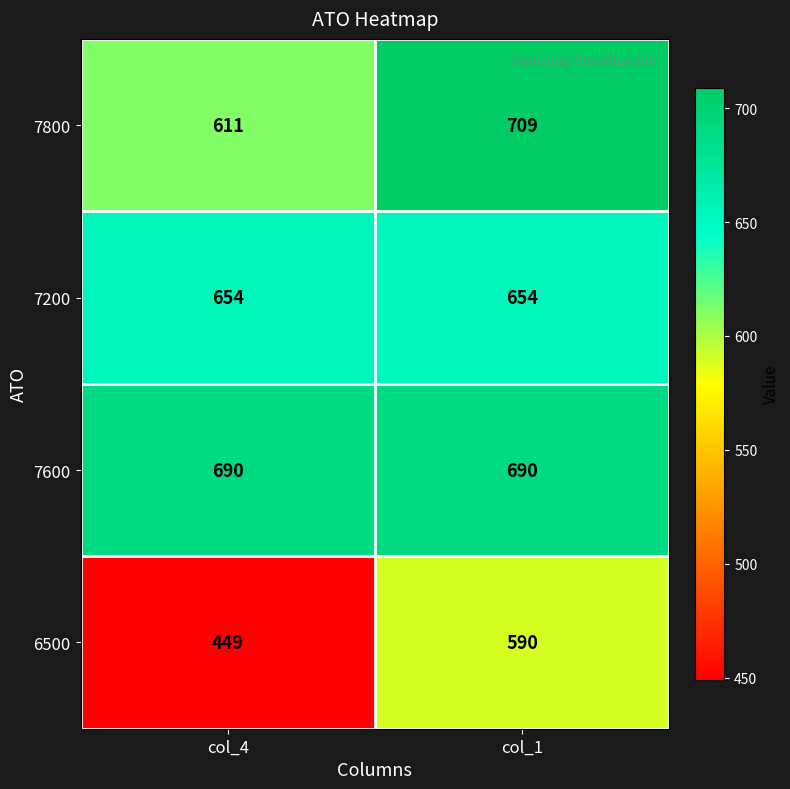

Where is 7800 nearest to the value 660?

col_4